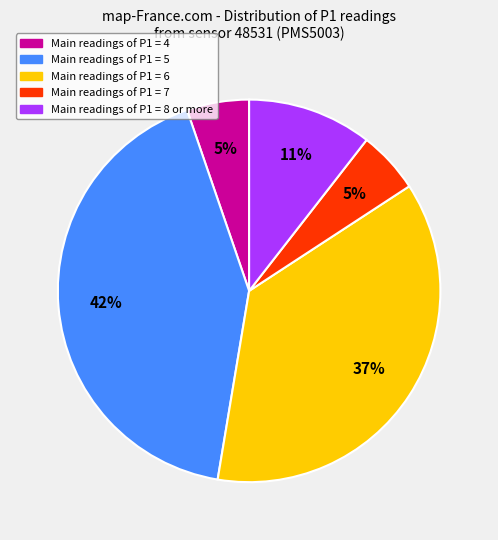

To the nearest percent, what is the average slice percentage?

20%